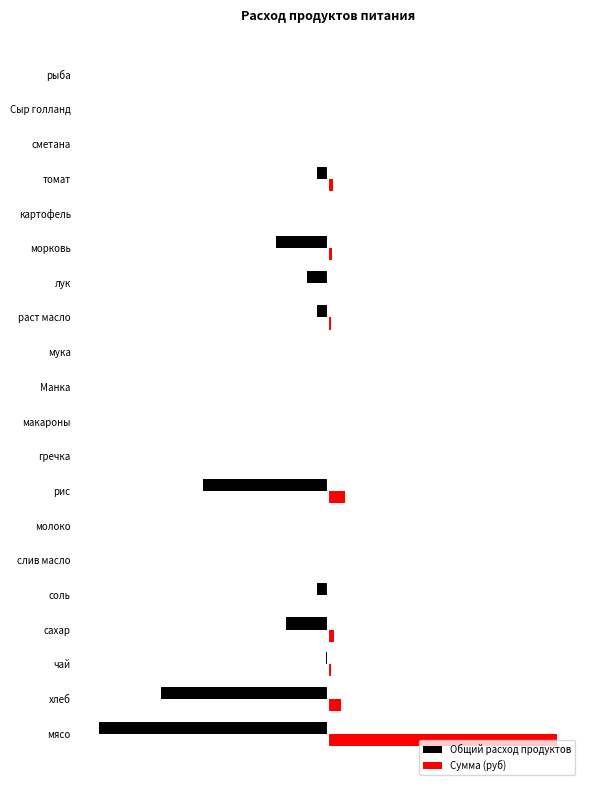

What are all the series names shown in the legend?

Общий расход продуктов, Сумма (руб)